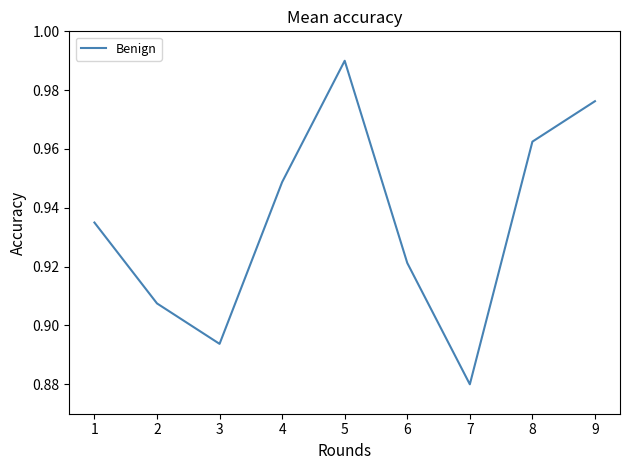

Is this an area chart (filled region under the line)?

No